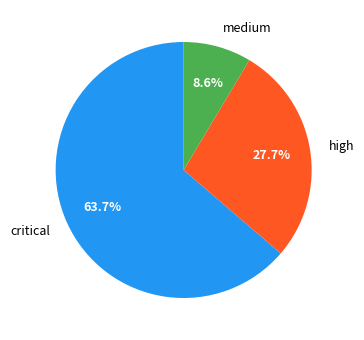

Count the number of slices in the pie.

3